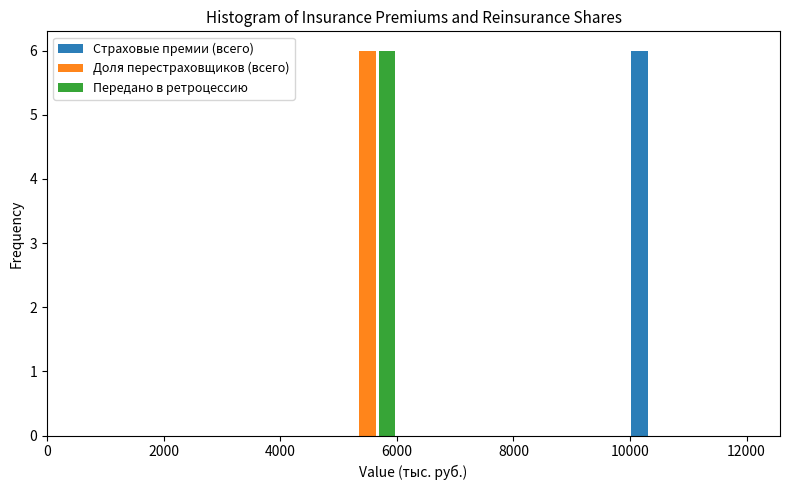

Reading left to right, list every range on the x-axis with the height of the bar of each series over it. The values are not printed on the chart, so give them approximately, as read against the axis.

0 to 1000: Страховые премии (всего)=0	Доля перестраховщиков (всего)=0	Передано в ретроцессию=0
1000 to 2000: Страховые премии (всего)=0	Доля перестраховщиков (всего)=0	Передано в ретроцессию=0
2000 to 3000: Страховые премии (всего)=0	Доля перестраховщиков (всего)=0	Передано в ретроцессию=0
3000 to 4000: Страховые премии (всего)=0	Доля перестраховщиков (всего)=0	Передано в ретроцессию=0
4000 to 5000: Страховые премии (всего)=0	Доля перестраховщиков (всего)=0	Передано в ретроцессию=0
5000 to 6000: Страховые премии (всего)=0	Доля перестраховщиков (всего)=6	Передано в ретроцессию=6
6000 to 7000: Страховые премии (всего)=0	Доля перестраховщиков (всего)=0	Передано в ретроцессию=0
7000 to 8000: Страховые премии (всего)=0	Доля перестраховщиков (всего)=0	Передано в ретроцессию=0
8000 to 9000: Страховые премии (всего)=0	Доля перестраховщиков (всего)=0	Передано в ретроцессию=0
9000 to 10000: Страховые премии (всего)=0	Доля перестраховщиков (всего)=0	Передано в ретроцессию=0
10000 to 11000: Страховые премии (всего)=6	Доля перестраховщиков (всего)=0	Передано в ретроцессию=0
11000 to 12000: Страховые премии (всего)=0	Доля перестраховщиков (всего)=0	Передано в ретроцессию=0